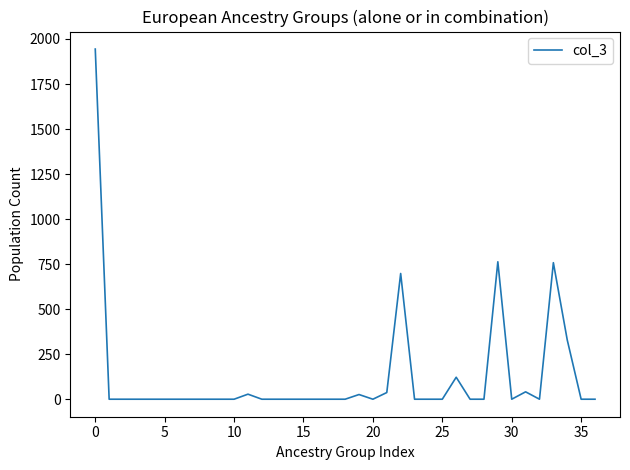

What is the maximum value shown in the chart?

1944